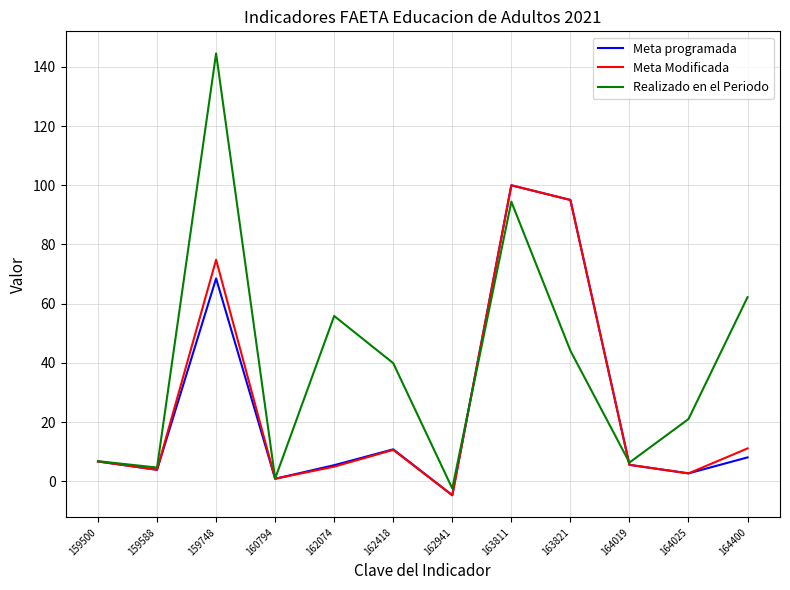

What is the difference between the maximum and second lowest values in the Meta programada series?

99.1